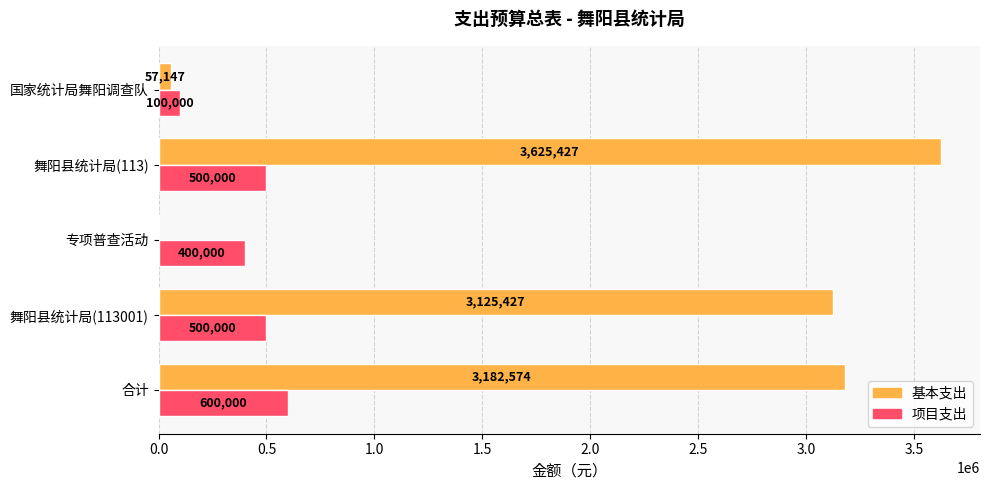

What is the sum of the 项目支出 values at 专项普查活动 and 舞阳县统计局(113)?

900000